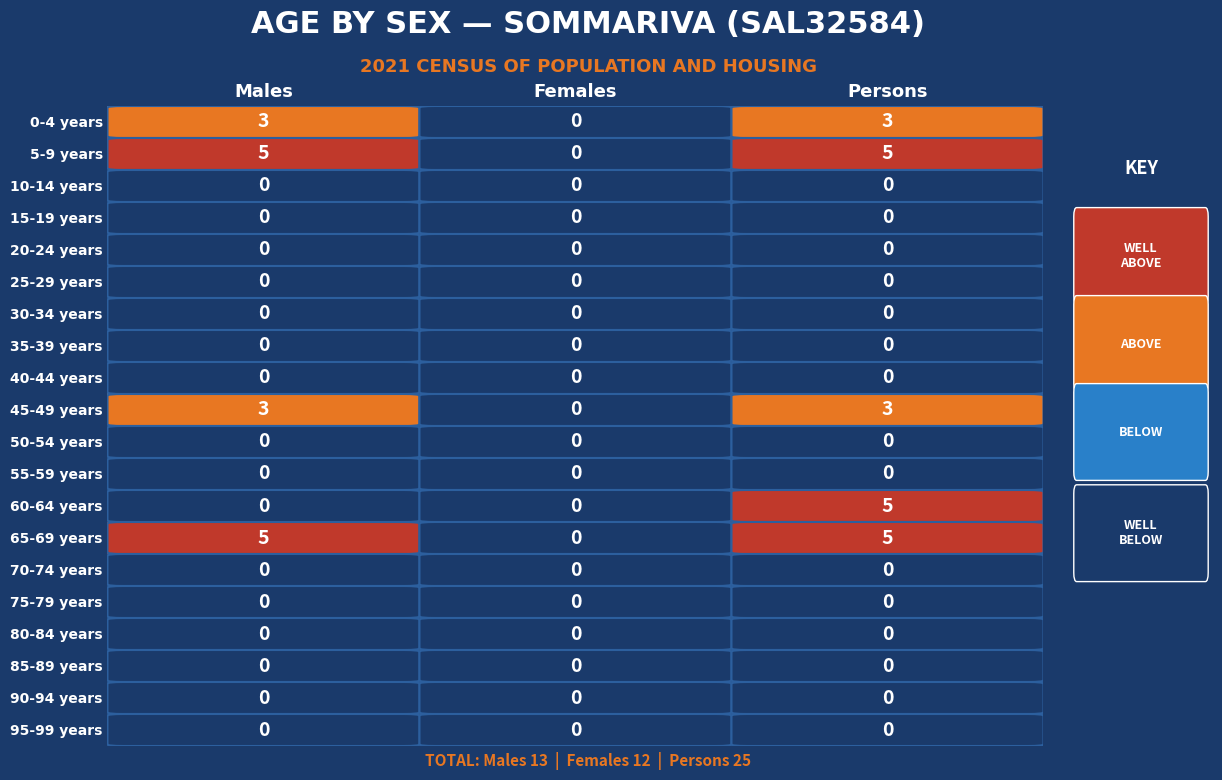

At which category is the sum across all series the highest?

Persons